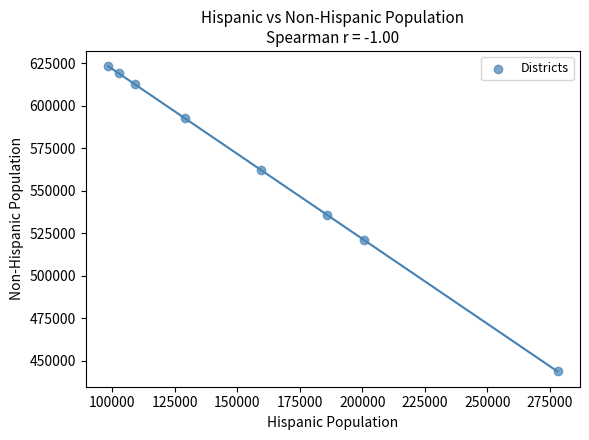

What Y value in the scatter plot is closest to 533439?

535920